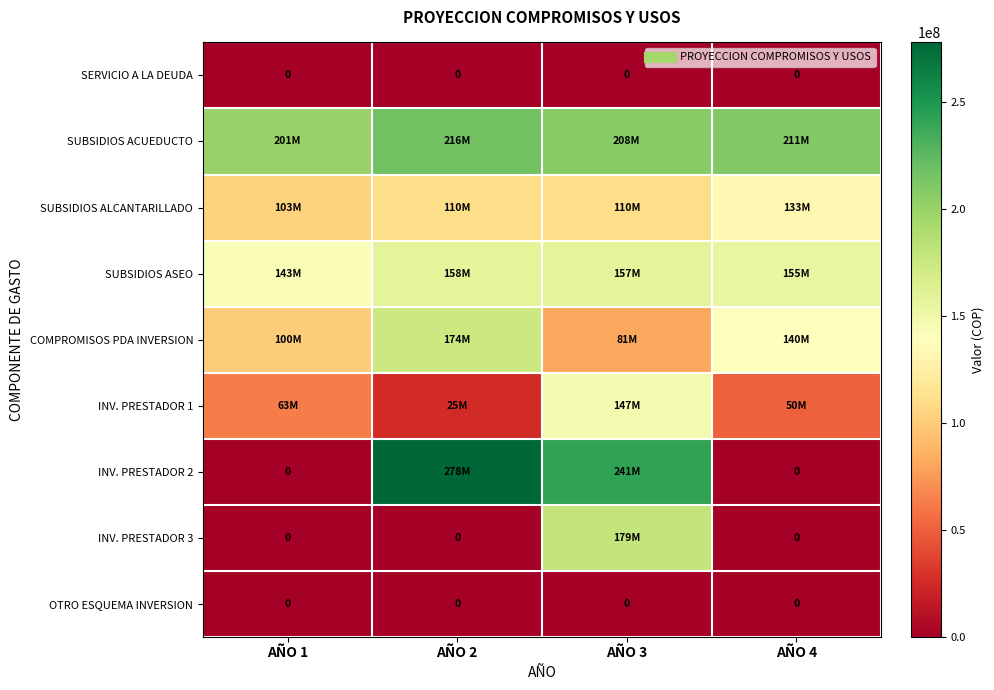

What is the total value across all series at AÑO 2?

961827956